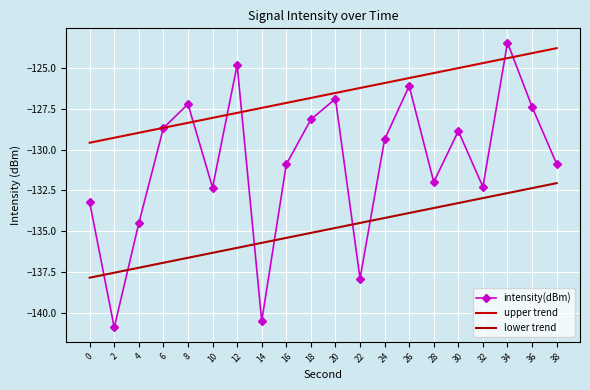

What is the sum of all intensity(dBm) values?

-2616.4